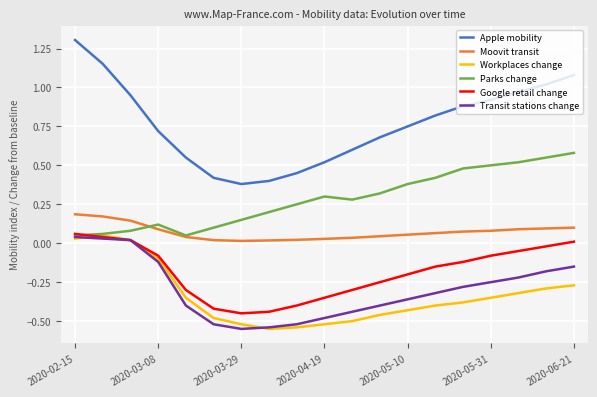

True or false: Moovit transit and Workplaces change cross at least once.

False